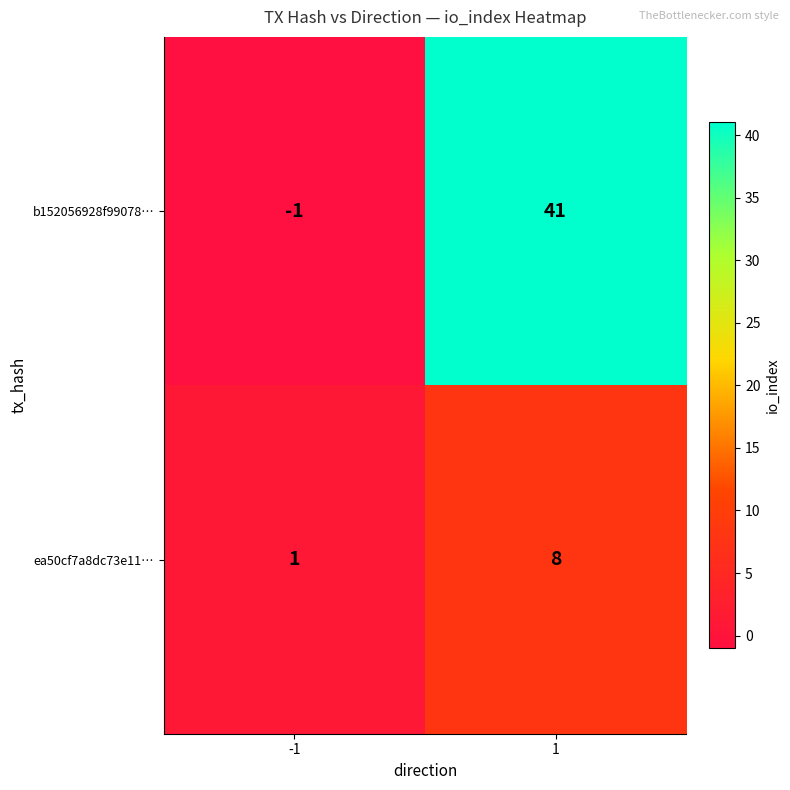

Count the number of categories in the chart.

2